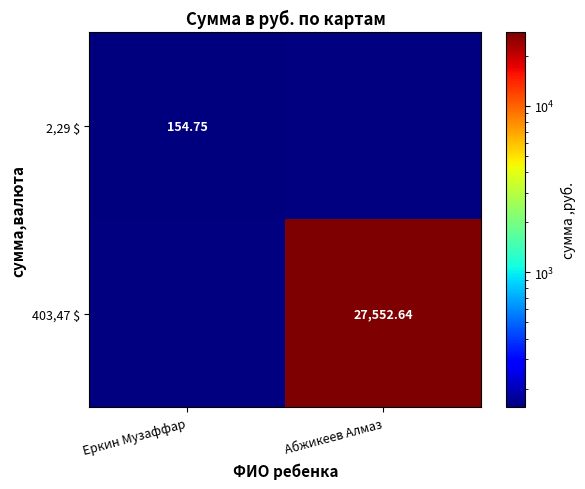

What is the highest value of the 403,47 $ series?

27552.6